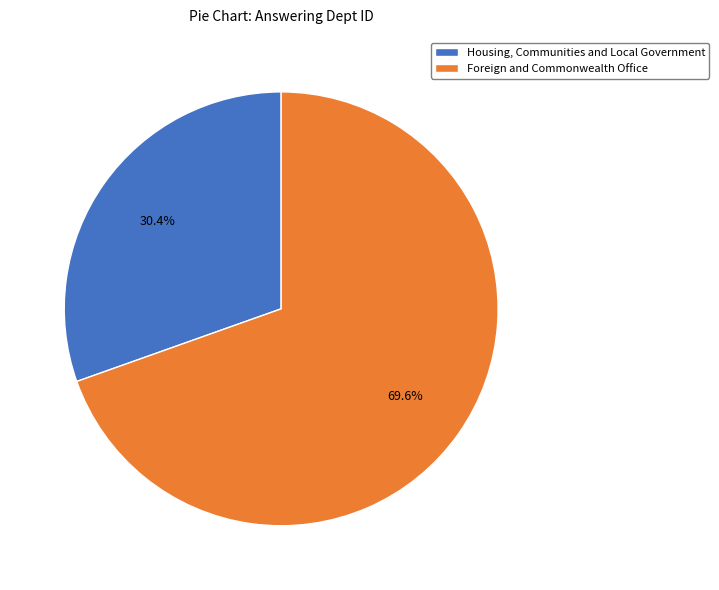

What is the ratio of the value at Foreign and Commonwealth Office to the value at Housing, Communities and Local Government?

2.3